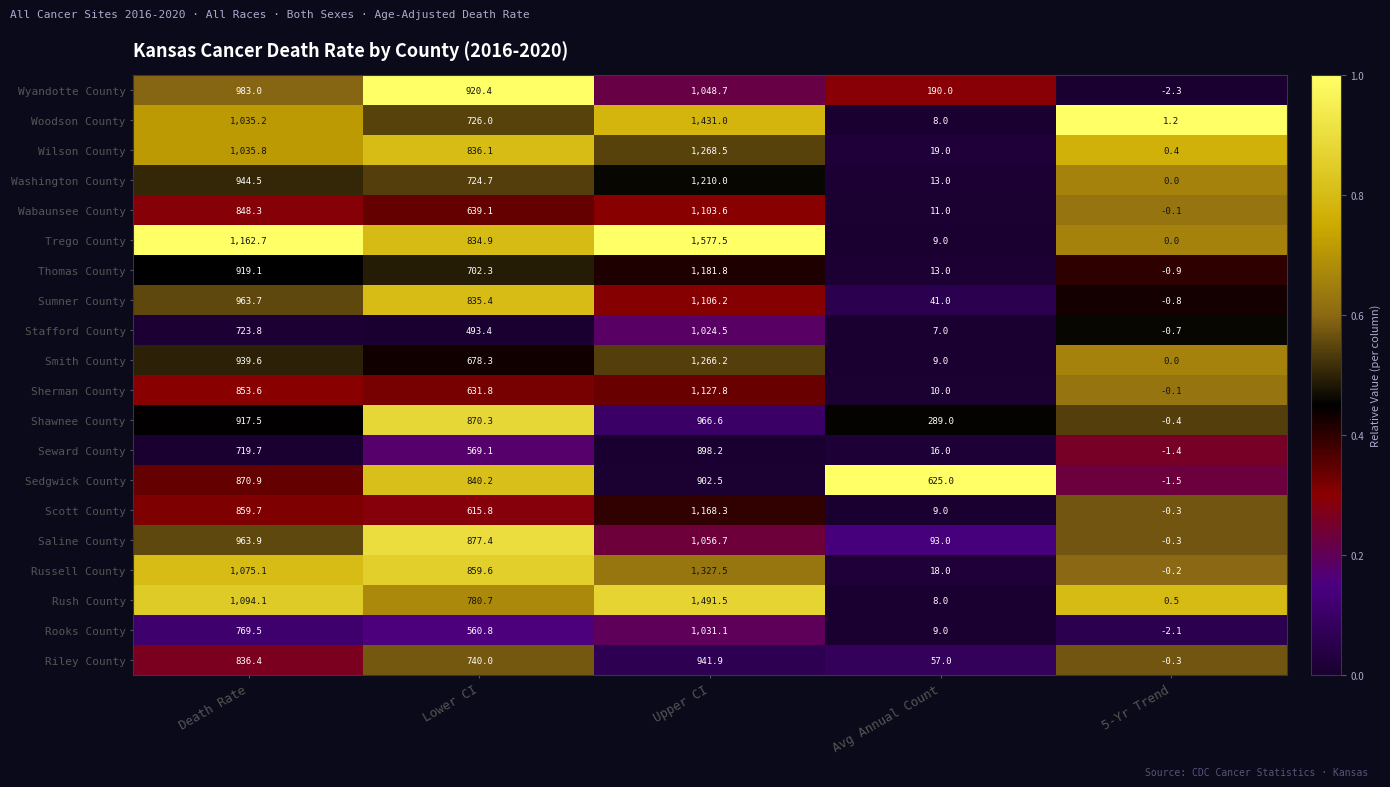

True or false: Wyandotte County has a value of 190.0 at Avg Annual Count.

True